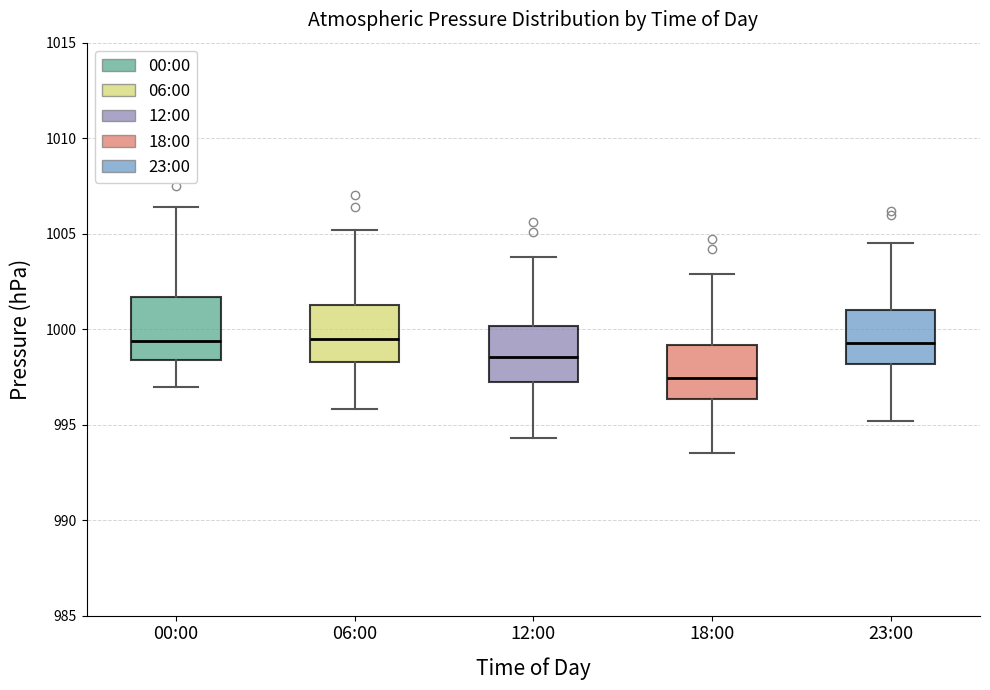

Which box's median line is the lowest?

18:00